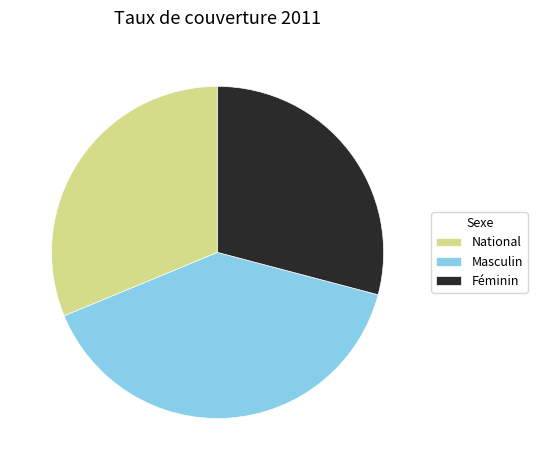

Is it true that National is 31% of the pie?

True